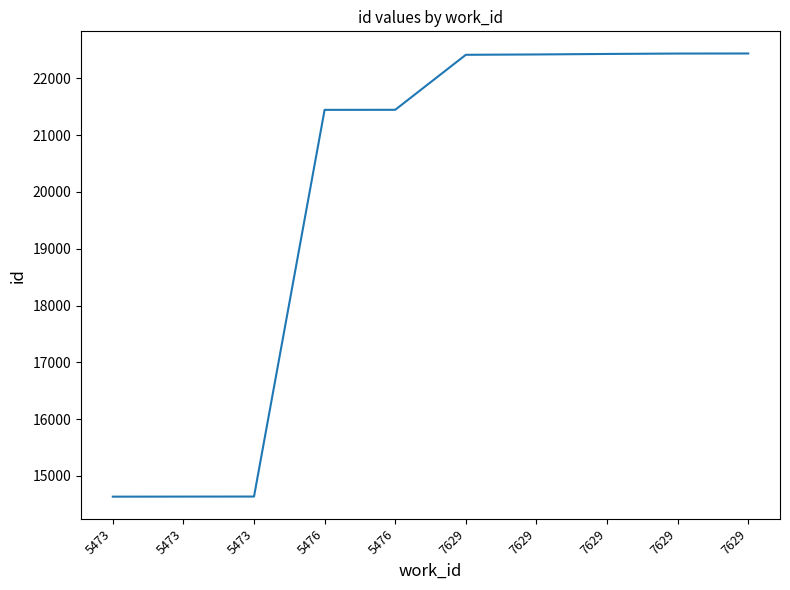

True or false: the data has more than 0 interior local peaks.

False